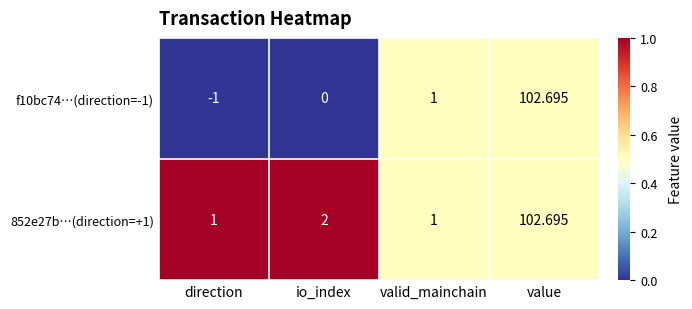

List the series in order of their overall mean, lowest first.

f10bc74…(direction=-1), 852e27b…(direction=+1)